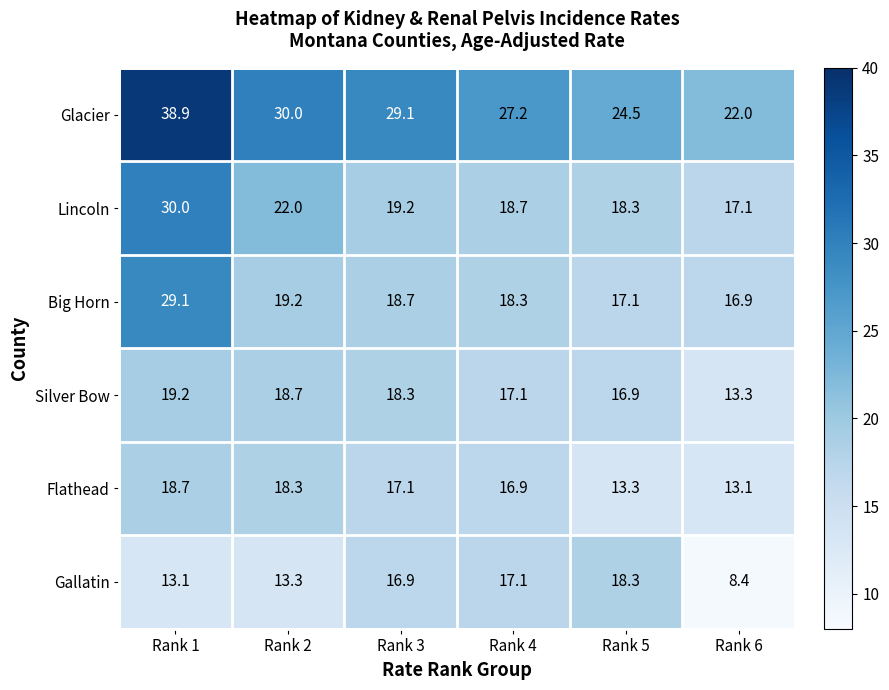

List the series in order of their peak value, lowest first.

Gallatin, Flathead, Silver Bow, Big Horn, Lincoln, Glacier